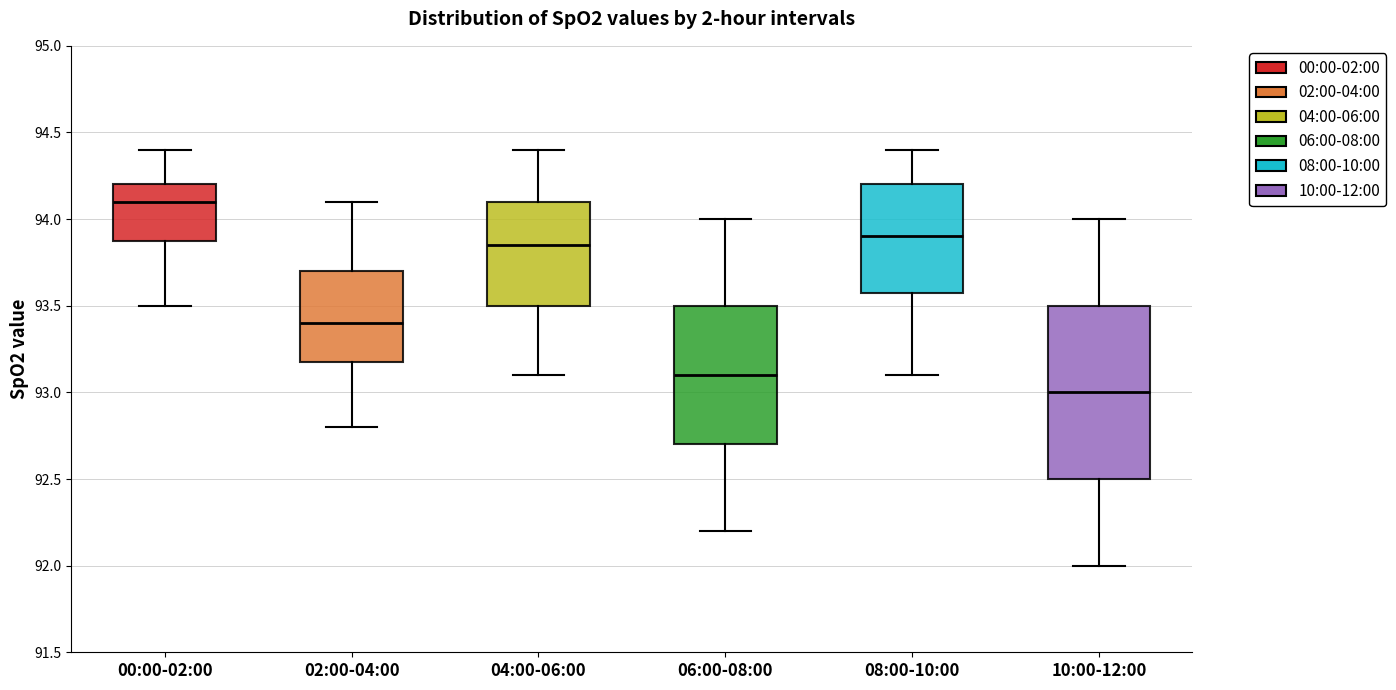

Where does the median line of the box for 06:00-08:00 sit on the y-axis? The values are not printed on the chart, so give them approximately, as read against the axis.

93.10